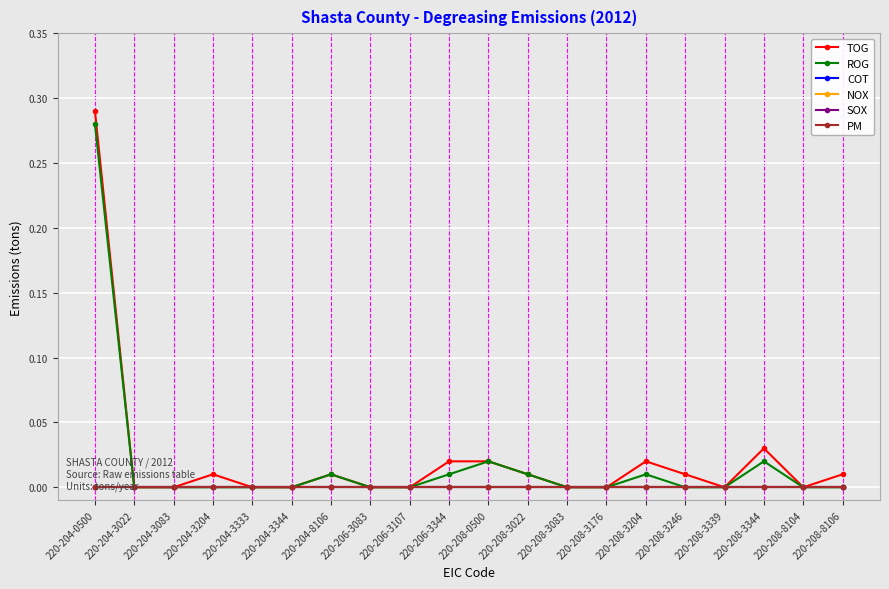

Is it true that ROG equals 0.0 at 220-204-3022?

True